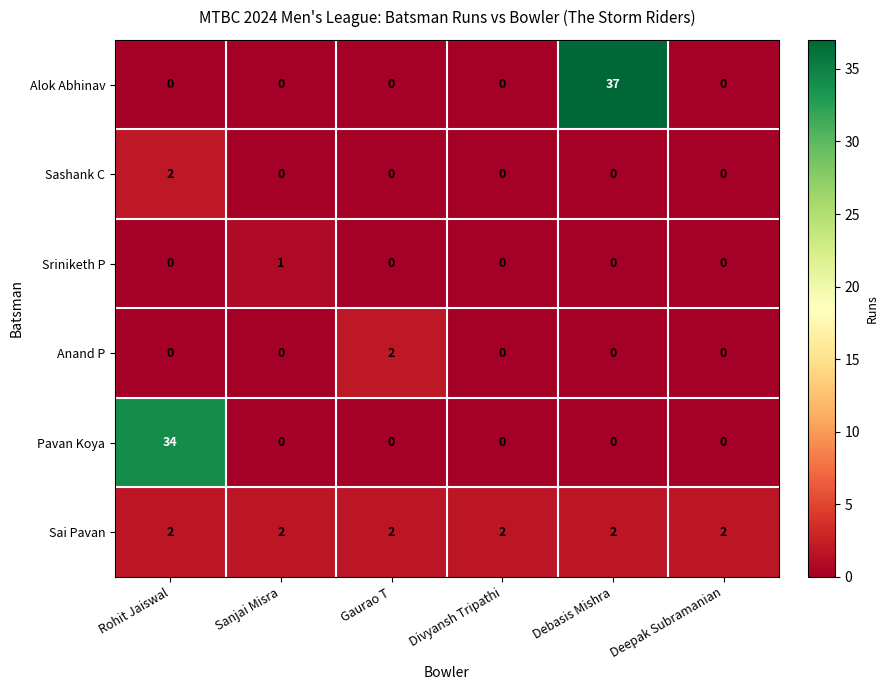

How many distinct data groups are displayed?

6